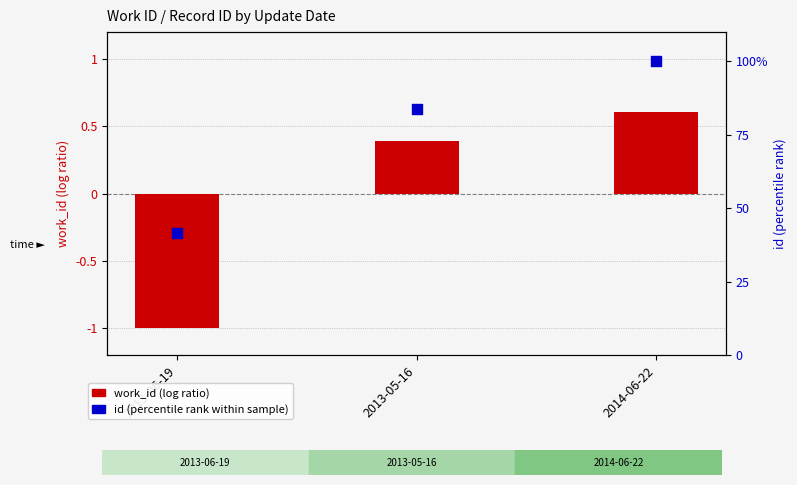

Which series has the largest Y range (max minus min)?

id (percentile rank)